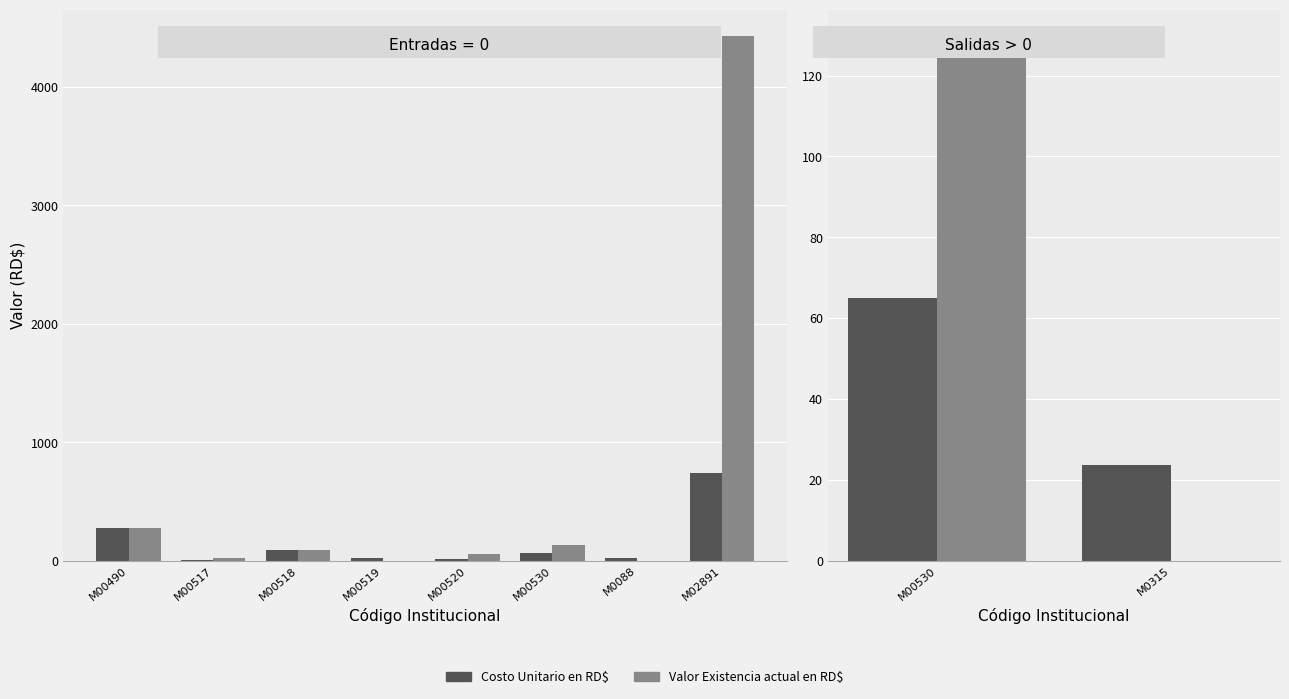

Which series has the widest spread of values?

Valor Existencia actual en RD$